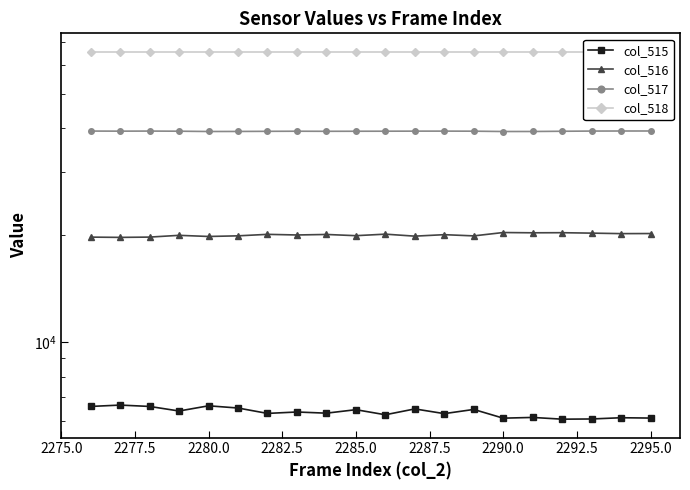

What position from the left is 2280.0?

5